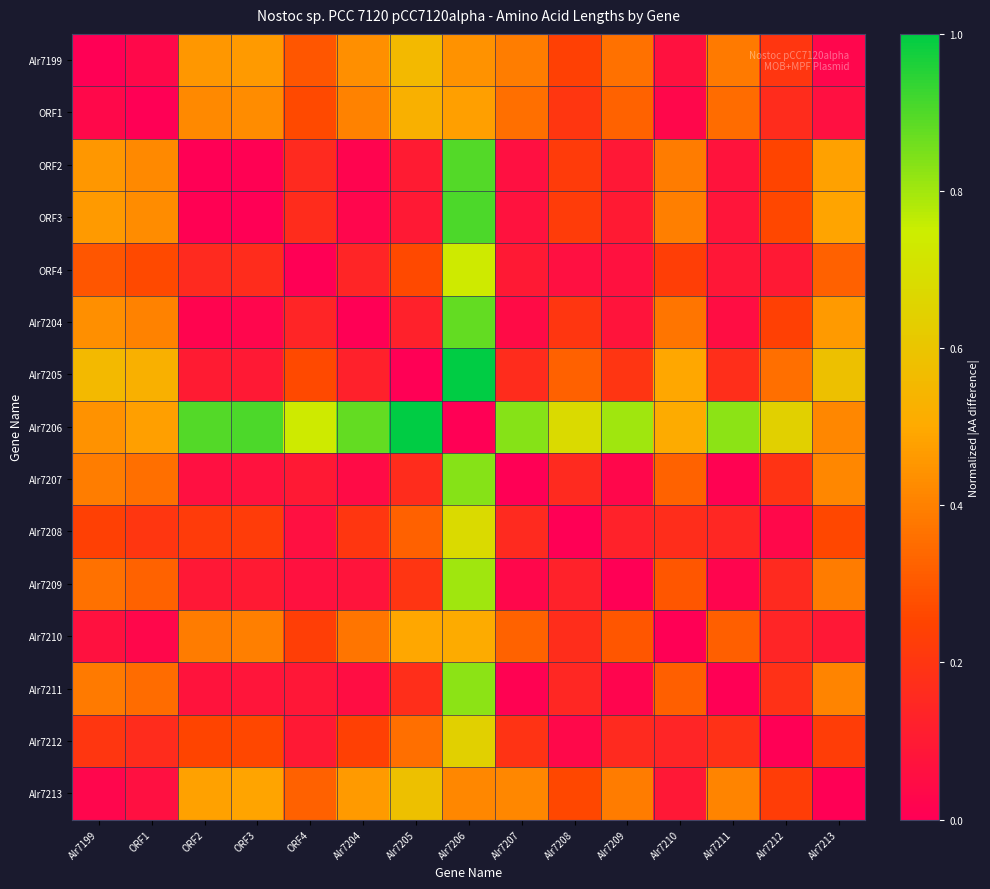

What is the total value across all series at ORF2?

3.6